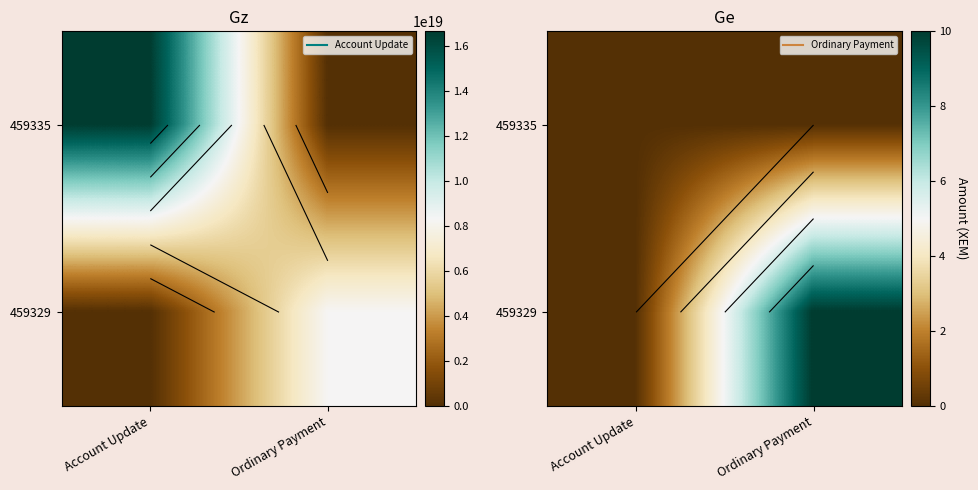

At which category does the chart reach its minimum across all series?

Account Update